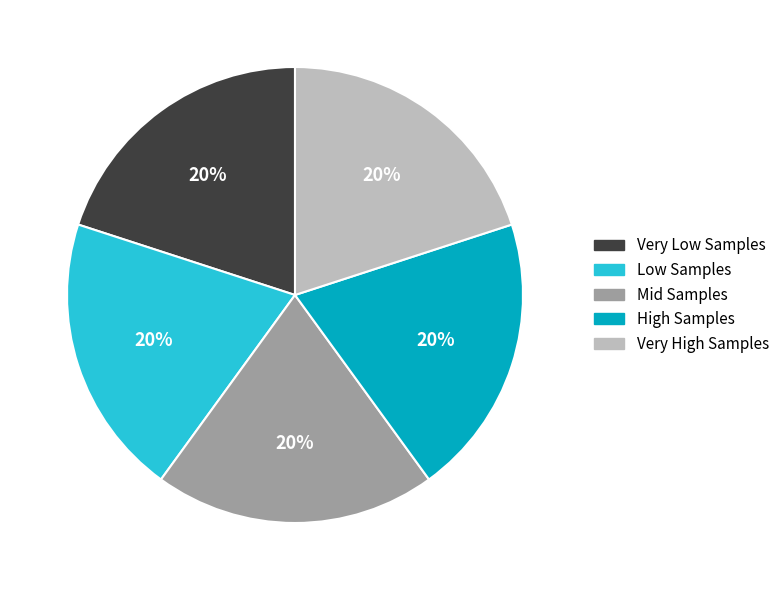

Does any single category account for the majority?

No